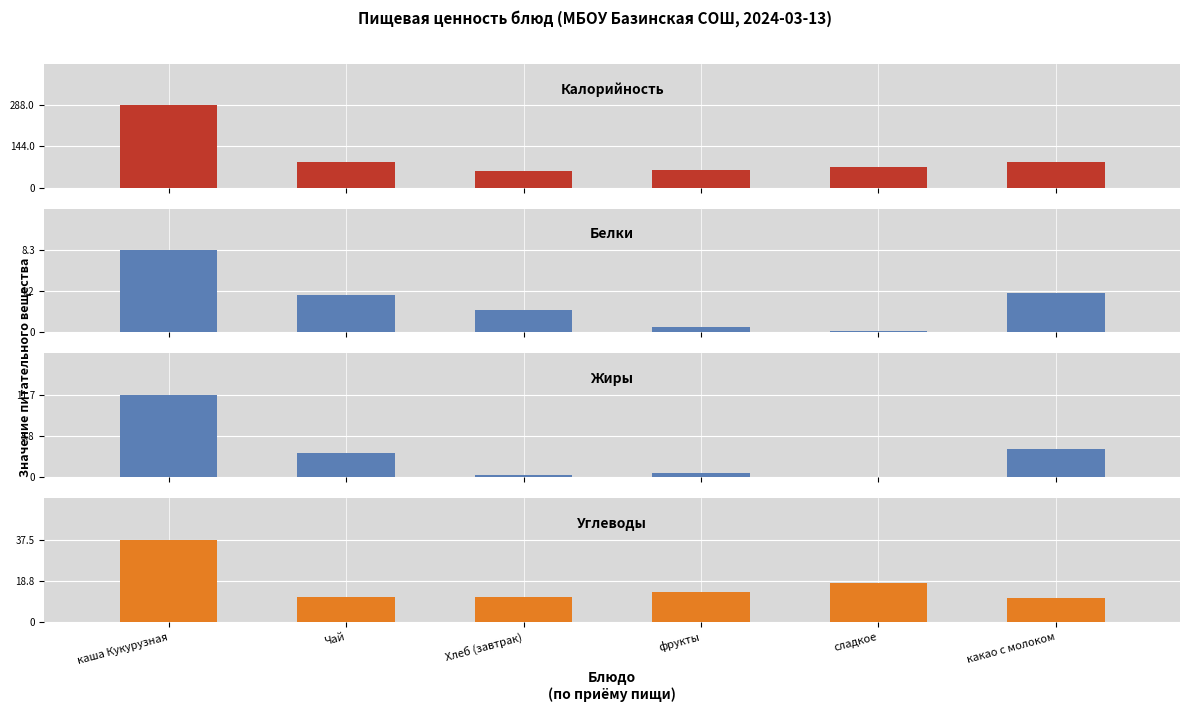

Which series has the largest total across all categories?

Калорийность